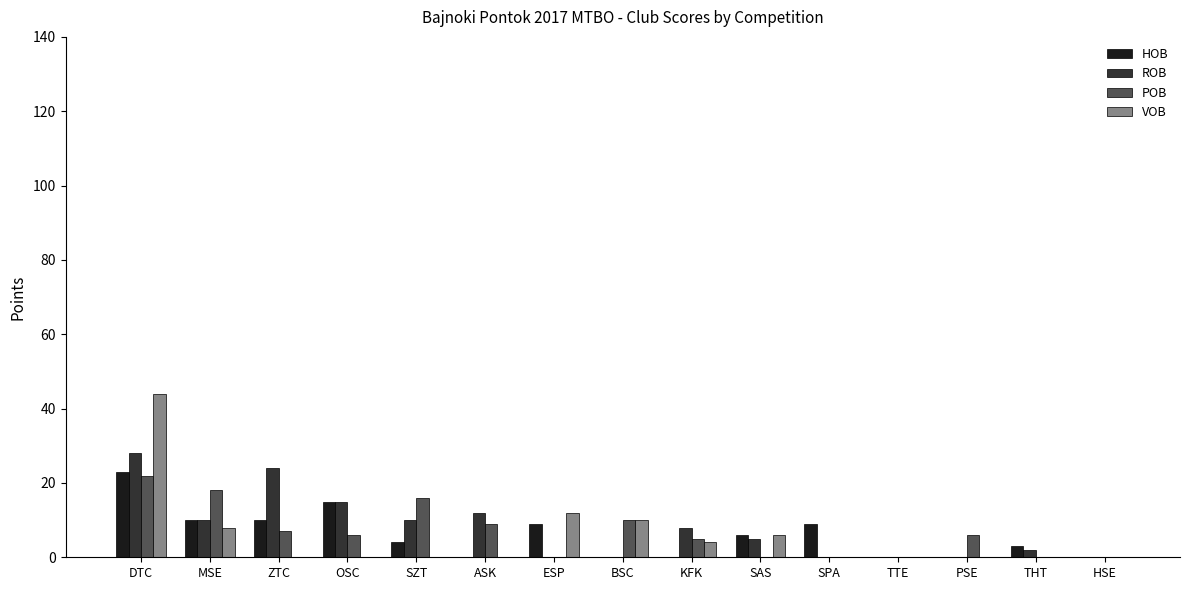

What is the sum of the ROB values at HSE and ASK?

12